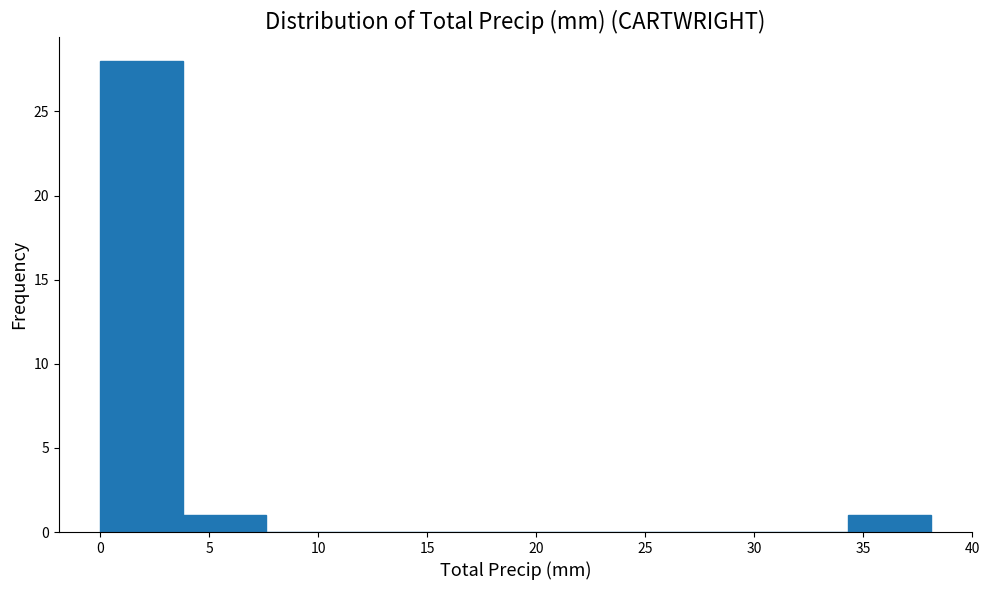

What is the height of the bar covering 0.0 to 4.0 on the x-axis? Neither the bar edges nor the heights are printed on the chart, so give them approximately, as read against the axes.

28